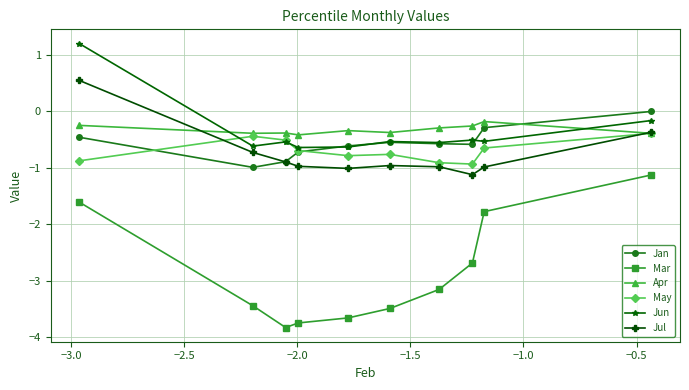

Which series has the largest range (max minus min)?

Mar